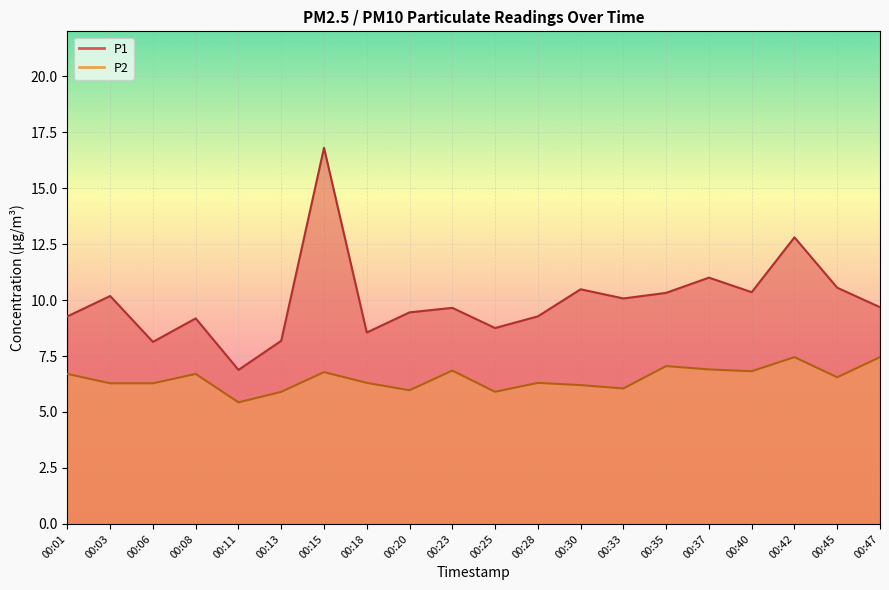

At how many categories does at least one series exceed 12?

2